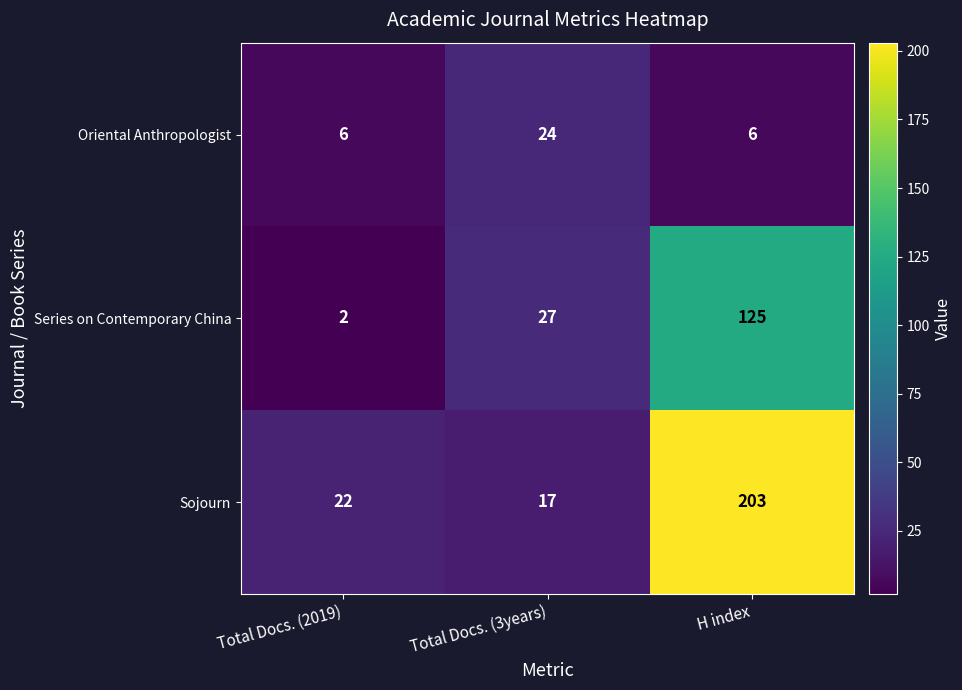

Which series has the widest spread of values?

Sojourn